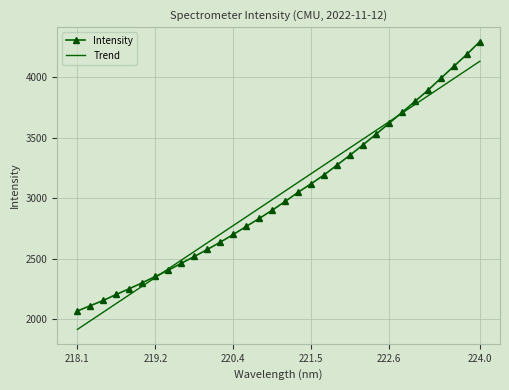

Which series has the widest spread of values?

Intensity